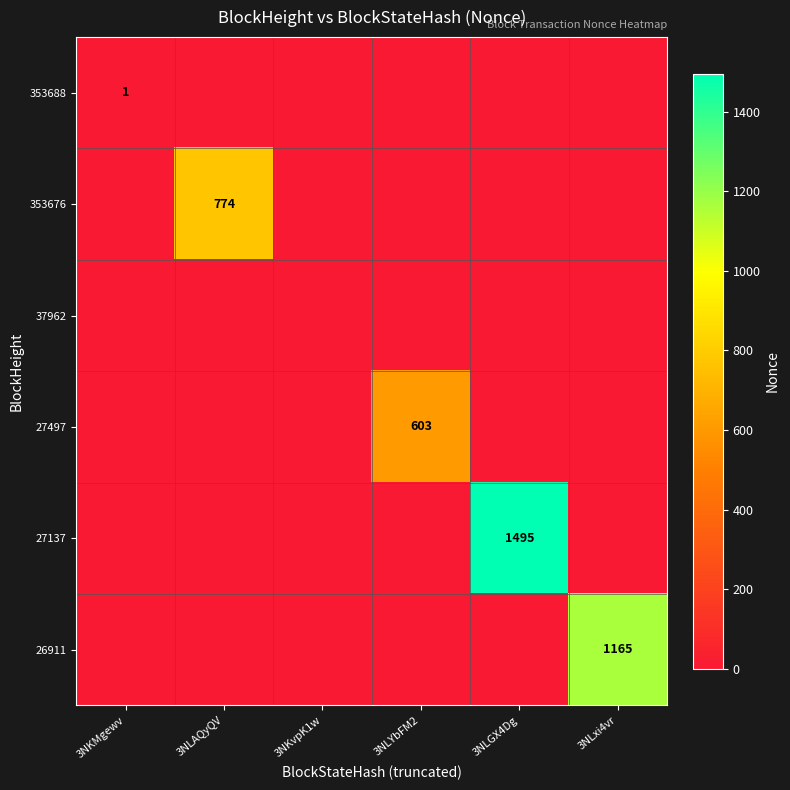

At which category is the sum across all series the highest?

3NLGX4Dg